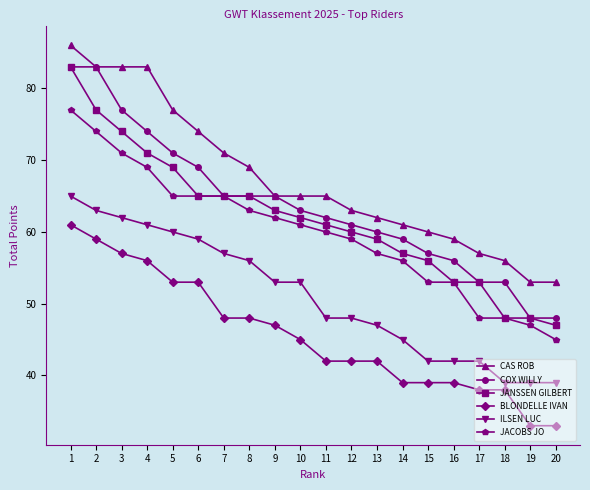

What is the lowest value of the ILSEN LUC series?

39